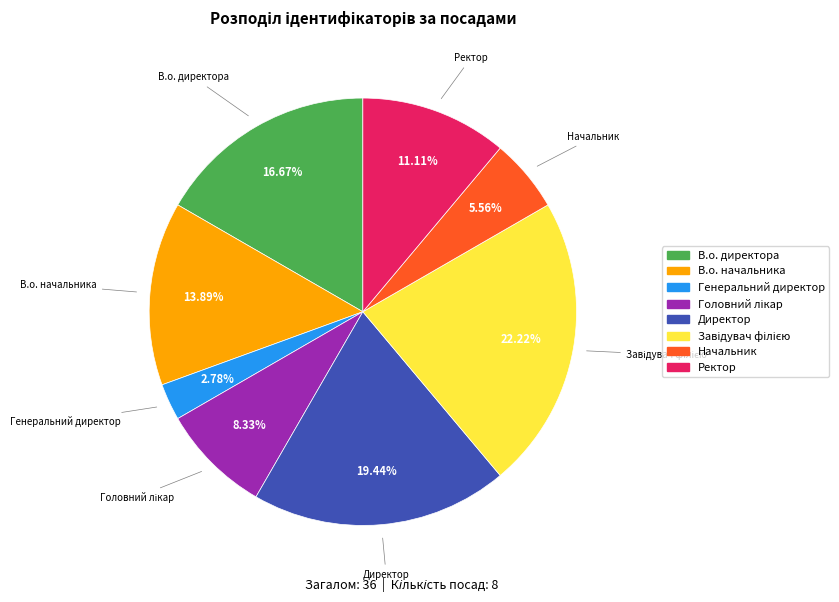

To the nearest percent, what is the difference between the largest and smallest slice percentages?

19%